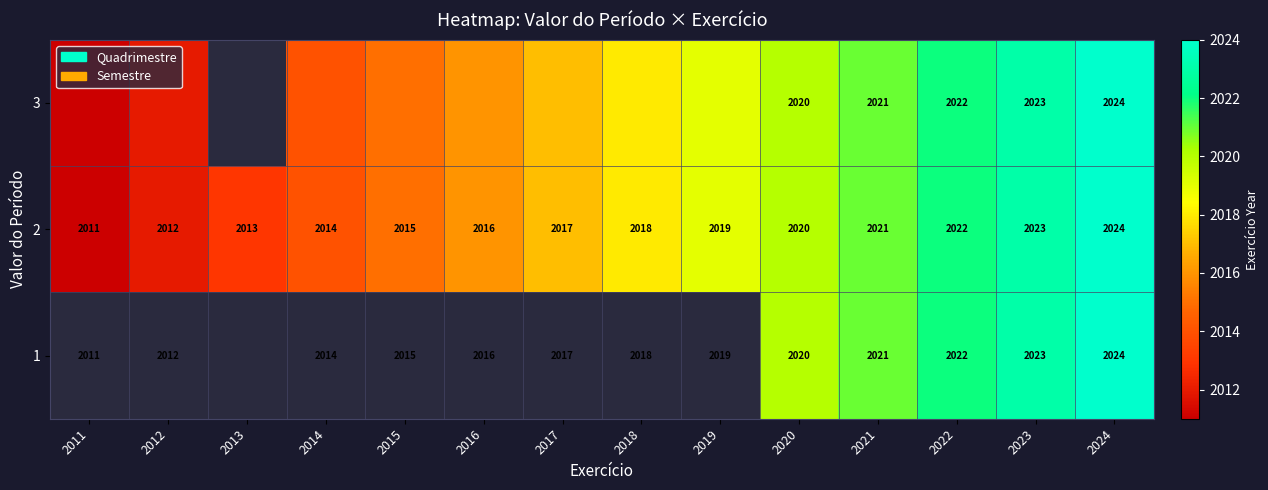

Is it true that 2 equals 3474 at 2013?

False